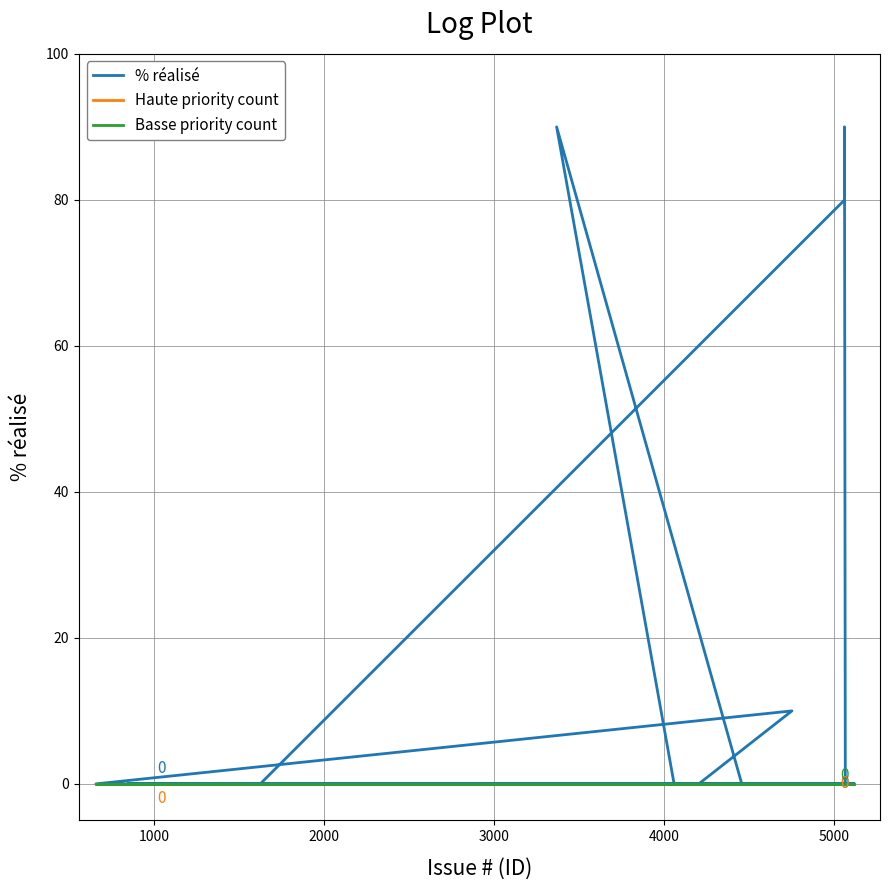

Reading left to right, extract all data points from this chart.

% réalisé: 0	0	0	0	0	0	0	0	0	0	0	0	0	0	0	0	0	90	80	0	0	0	0	10	0	0	0	0	0	0	0	0	0	0	90	0	0	0	0	0
Haute priority count: 0	0	0	0	0	0	0	0	0	0	0	0	0	0	0	0	0	0	0	0	0	0	0	0	0	0	0	0	0	0	0	0	0	0	0	0	0	0	0	0
Basse priority count: 0	0	0	0	0	0	0	0	0	0	0	0	0	0	0	0	0	0	0	0	0	0	0	0	0	0	0	0	0	0	0	0	0	0	0	0	0	0	0	0